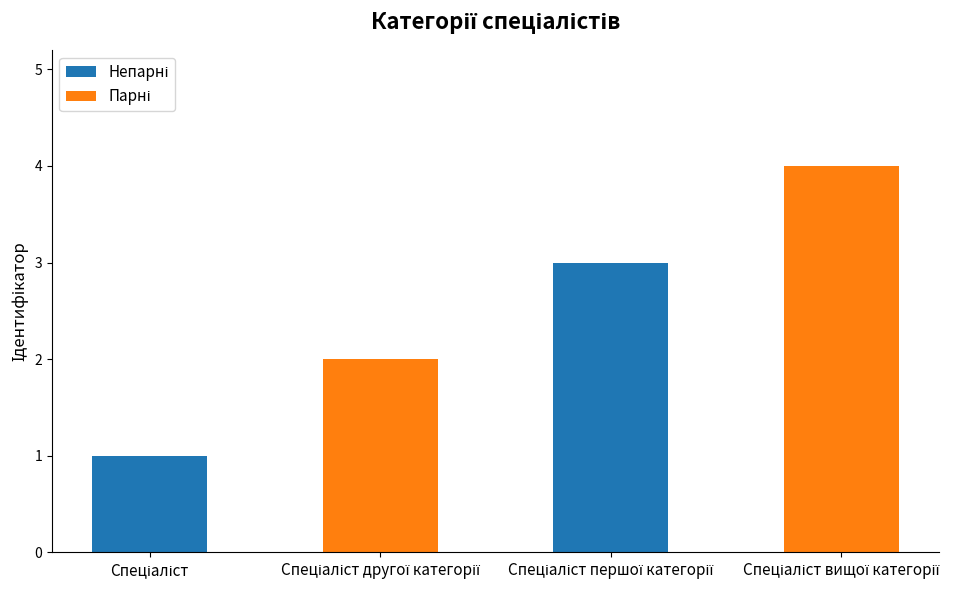

Does the chart contain stacked bars?

No